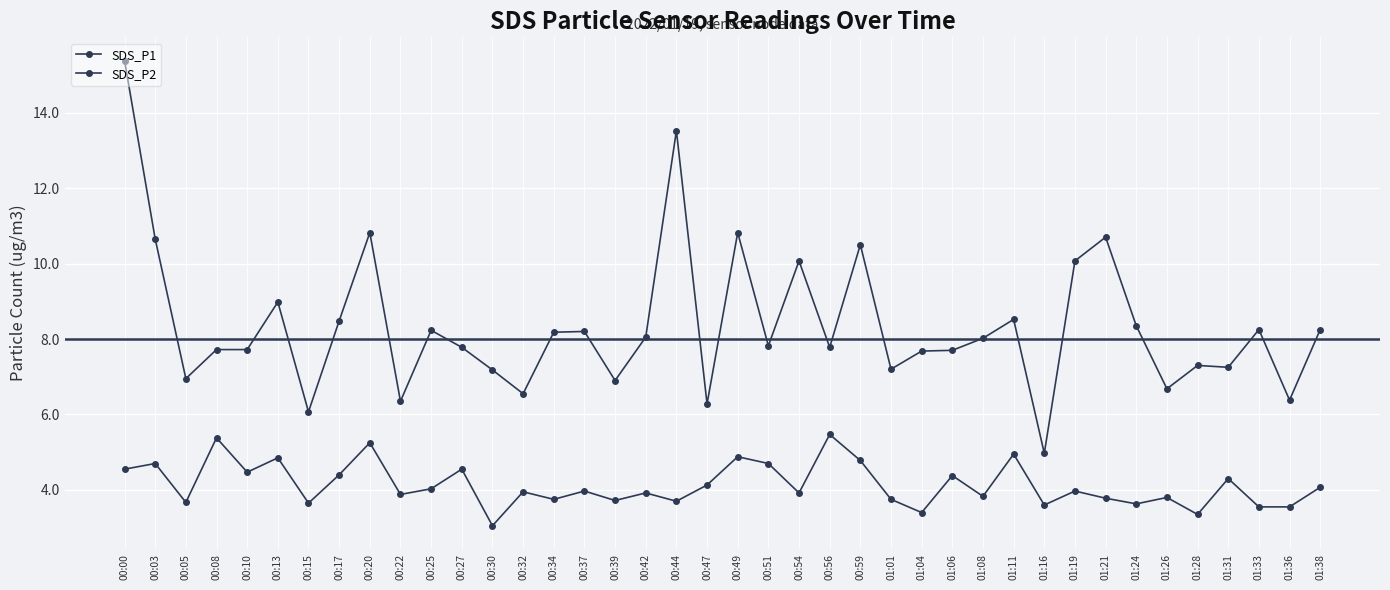

How many data points in SDS_P1 are less than 8?

20